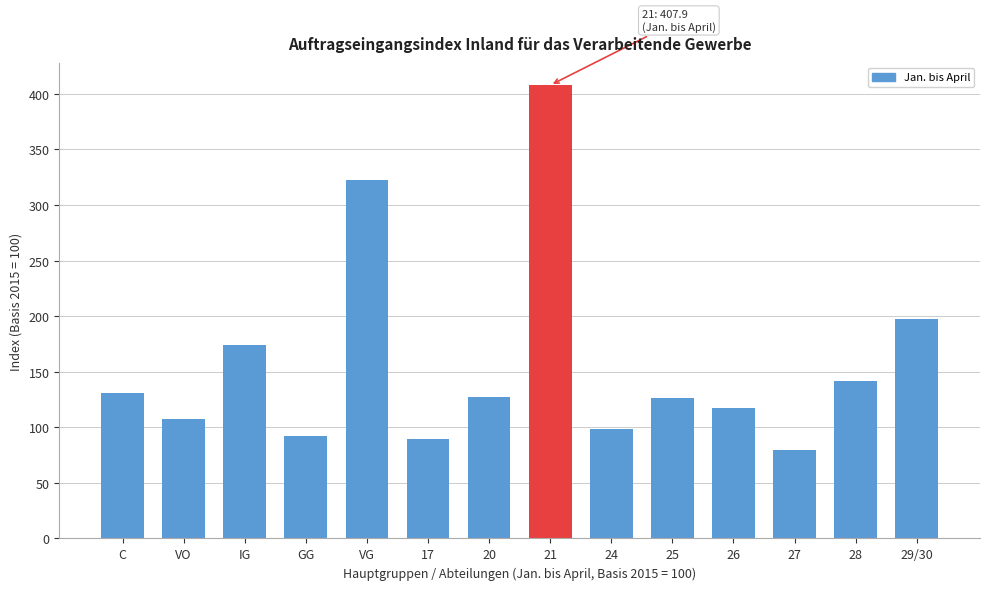

What is the change in value from VG to 29/30?

-125.4